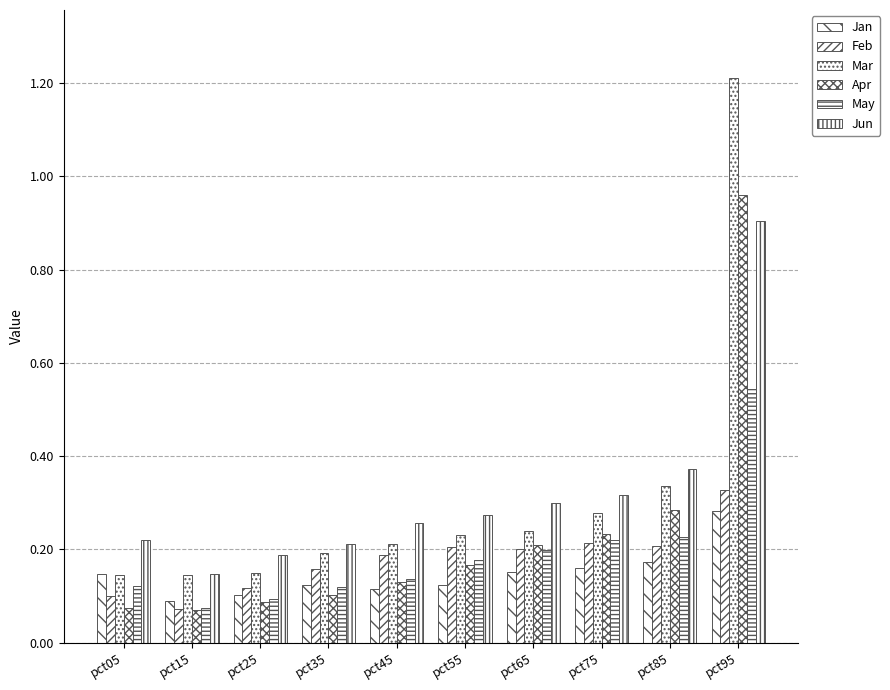

Reading left to right, extract all data points from this chart.

Jan: 0.1	0.1	0.1	0.1	0.1	0.1	0.2	0.2	0.2	0.3
Feb: 0.1	0.1	0.1	0.2	0.2	0.2	0.2	0.2	0.2	0.3
Mar: 0.1	0.1	0.1	0.2	0.2	0.2	0.2	0.3	0.3	1.2
Apr: 0.1	0.1	0.1	0.1	0.1	0.2	0.2	0.2	0.3	1.0
May: 0.1	0.1	0.1	0.1	0.1	0.2	0.2	0.2	0.2	0.5
Jun: 0.2	0.1	0.2	0.2	0.3	0.3	0.3	0.3	0.4	0.9